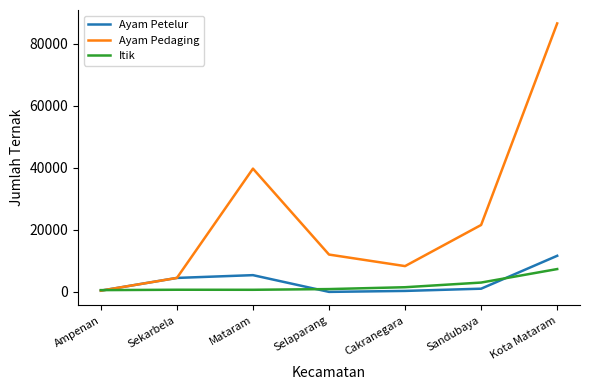

After their last crossing, which series has the higher values: Ayam Petelur or Itik?

Ayam Petelur